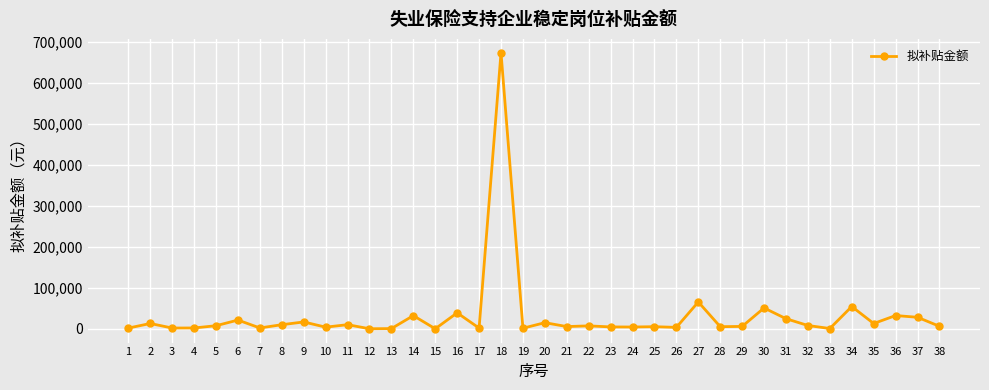

The value at 9 is 16983.1. True or false?

True